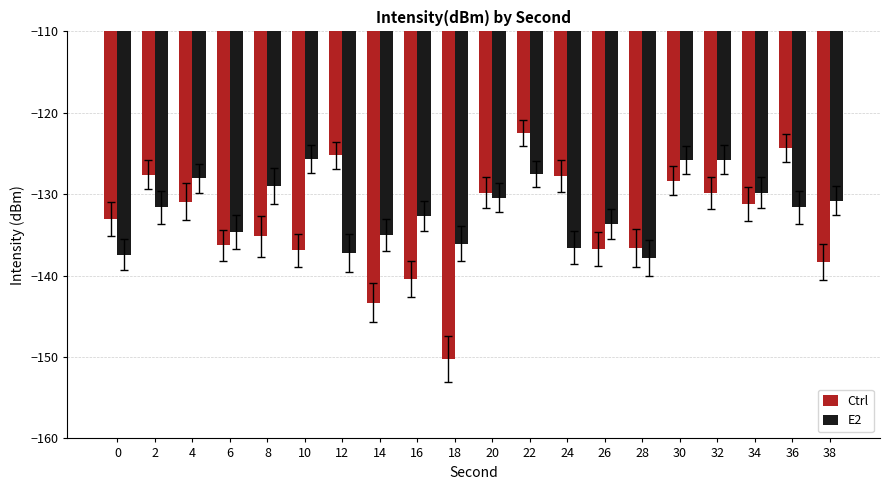

What is the spread (max minus min) of values at 2?

4.0